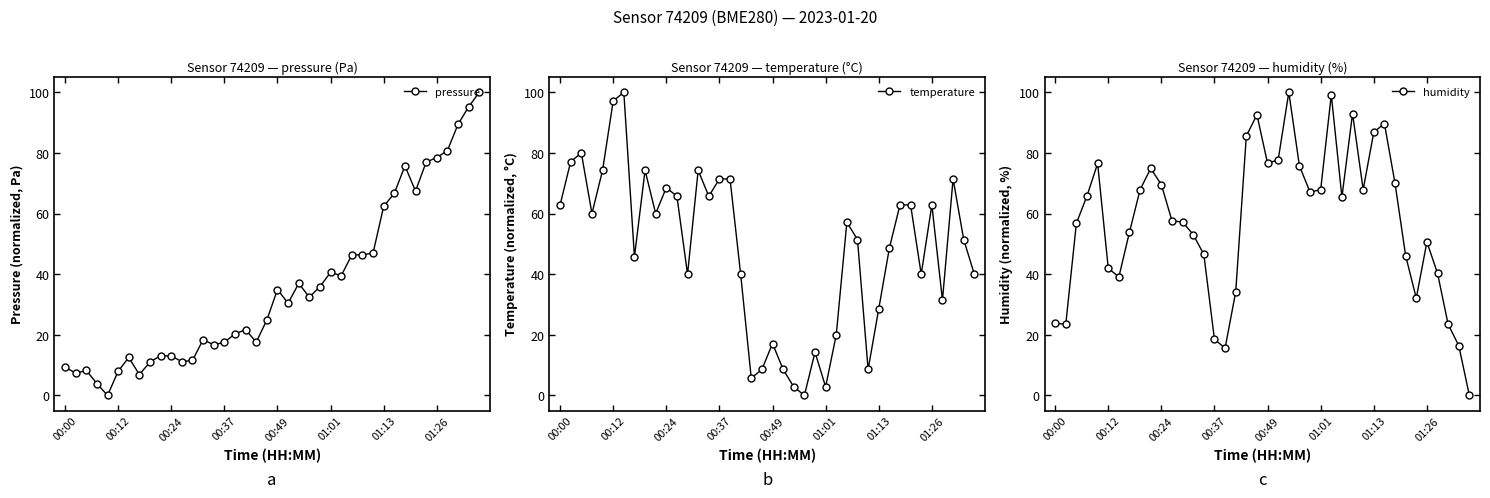

How many series are shown in this chart?

3